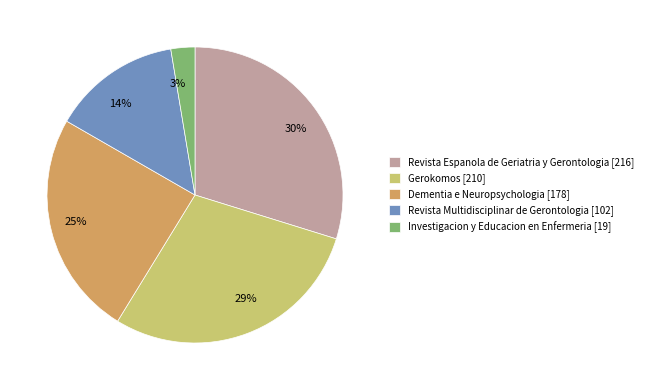

The Revista Multidisciplinar de Gerontologia slice represents 14% of the pie. True or false?

True